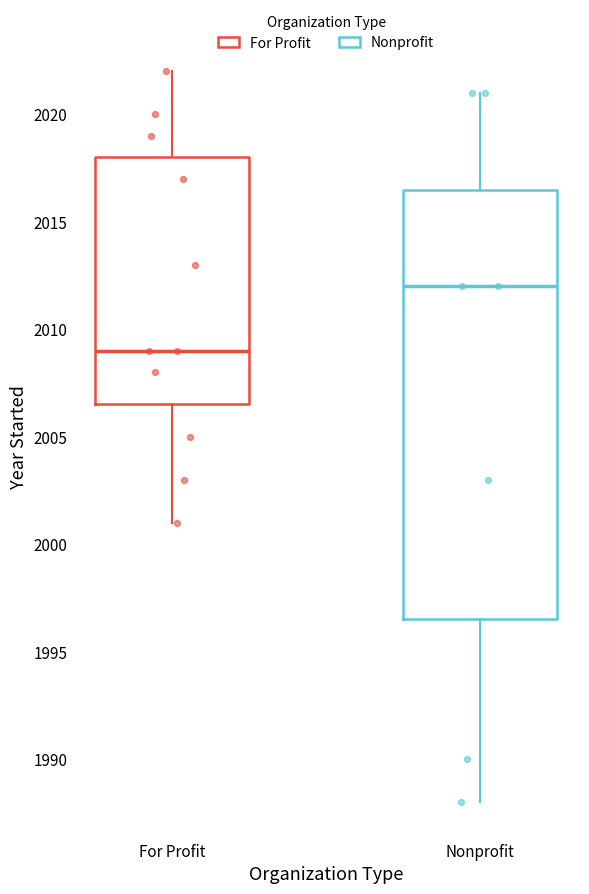

Where does the upper whisker of the box for Nonprofit end on the y-axis? The values are not printed on the chart, so give them approximately, as read against the axis.

2021.0